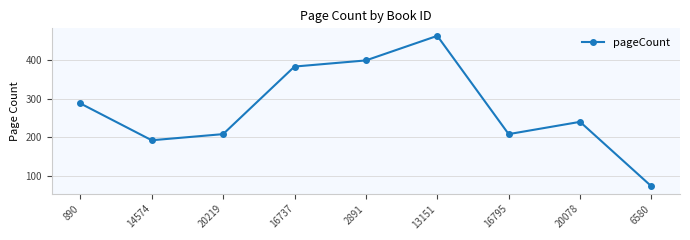

How many data points are less than 240?

4